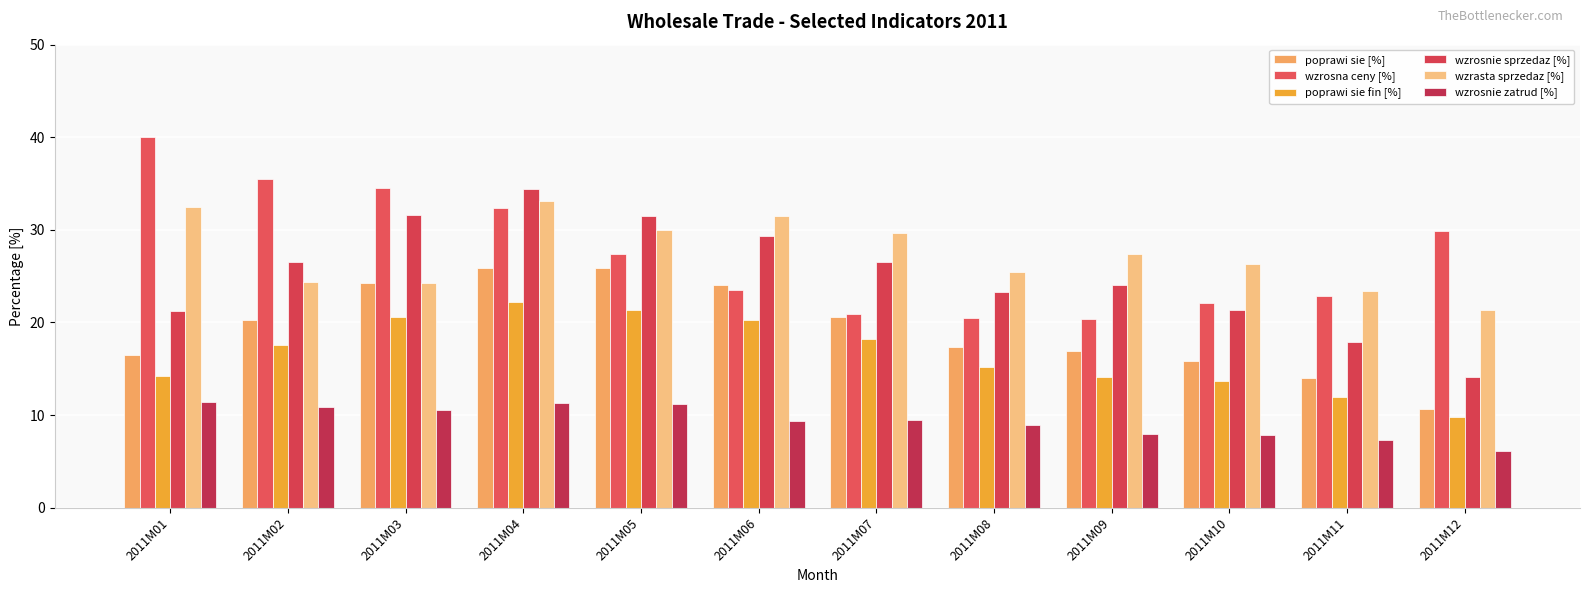

Between 2011M08 and 2011M06, which is larger?

2011M06